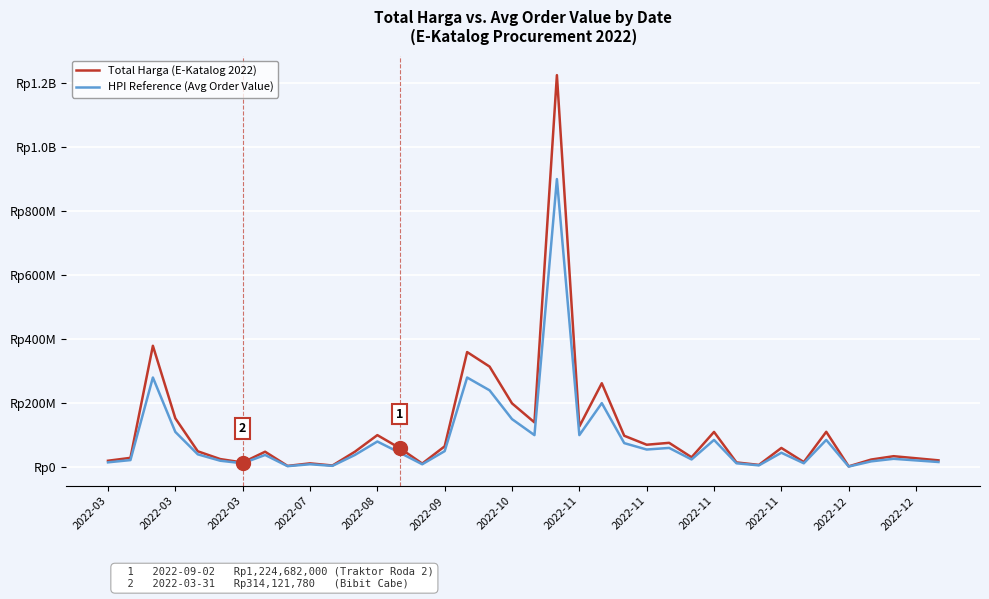

What are all the series names shown in the legend?

Total Harga (E-Katalog 2022), HPI Reference (Avg Order Value)